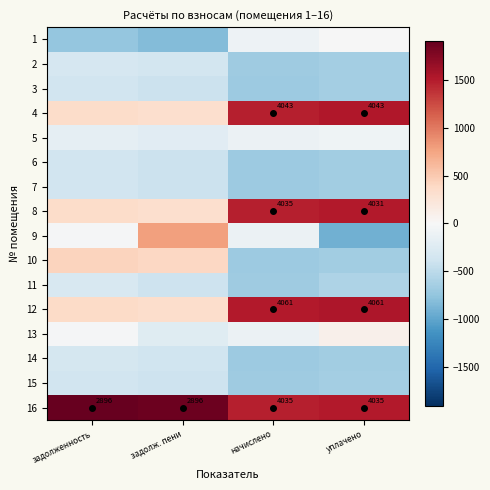

Is the value of 16 at задолж. пени greater than the value of 4 at начислено?

No